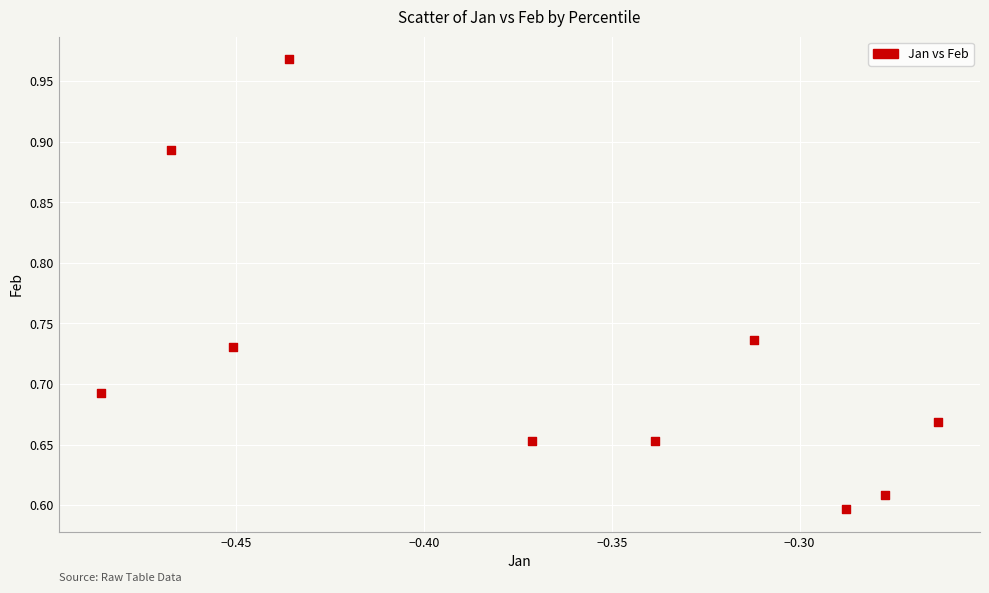

What is the average X value?

-0.4